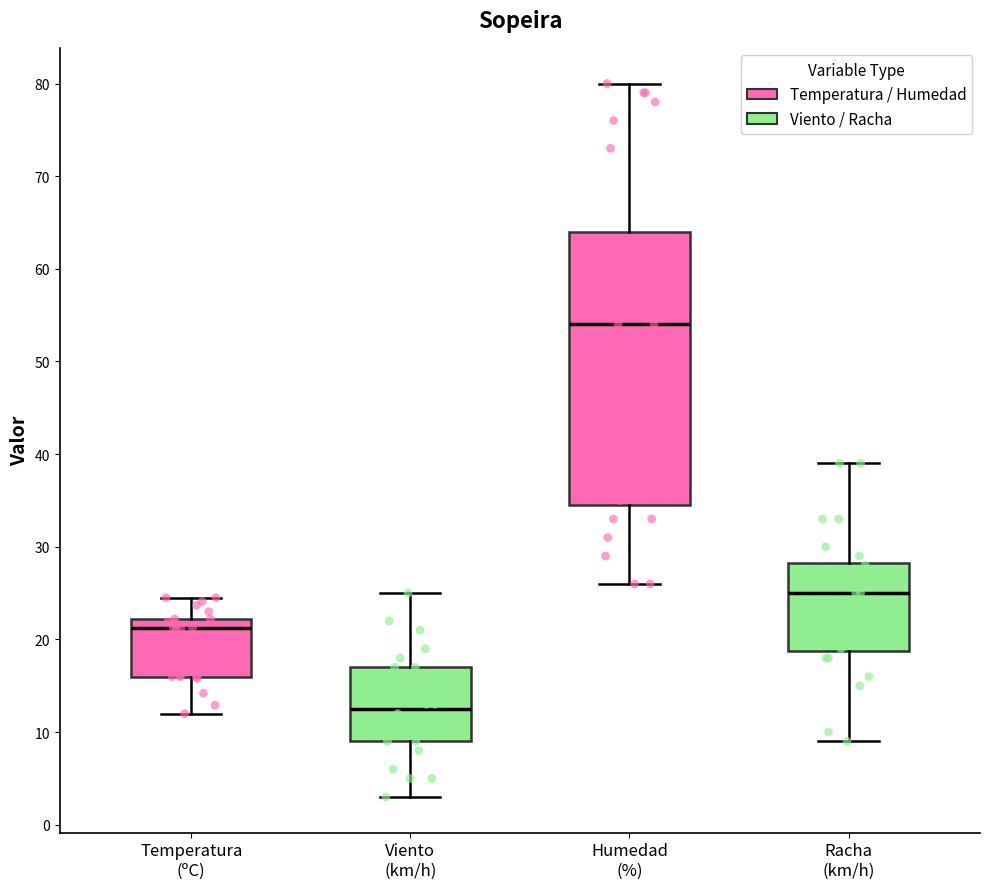

Which box is the tallest, from its lower edge to its upper edge?

Humedad (%)